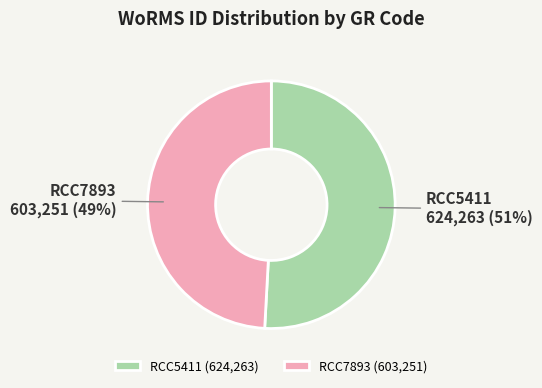

Is it true that RCC7893 is 40% of the pie?

False